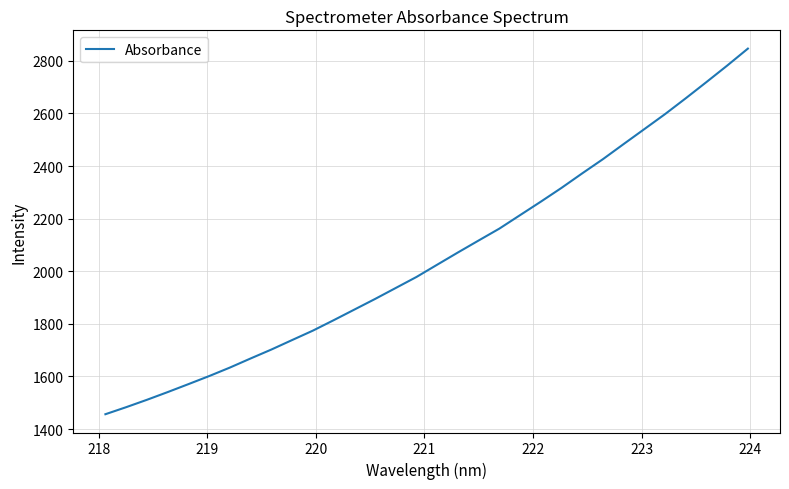

What is the difference between the maximum and minimum values?

1390.3